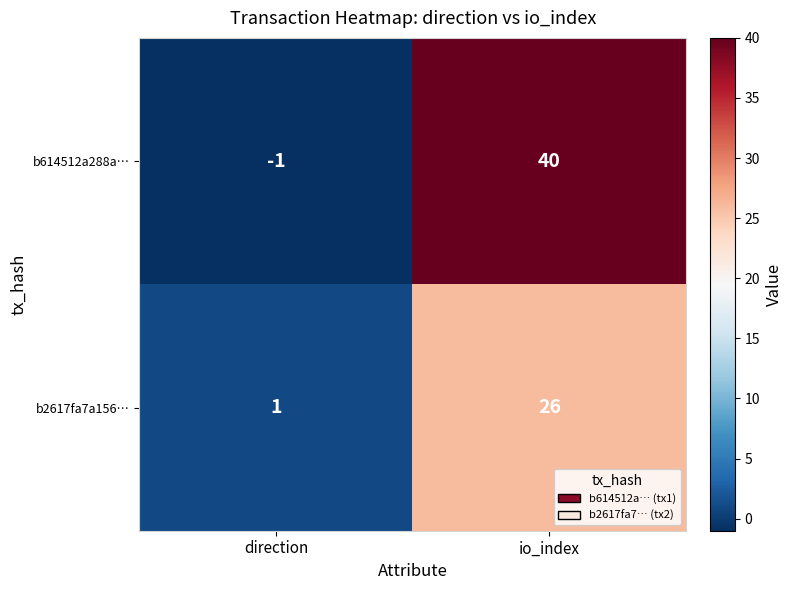

Which series has the largest total across all categories?

b614512a288a…